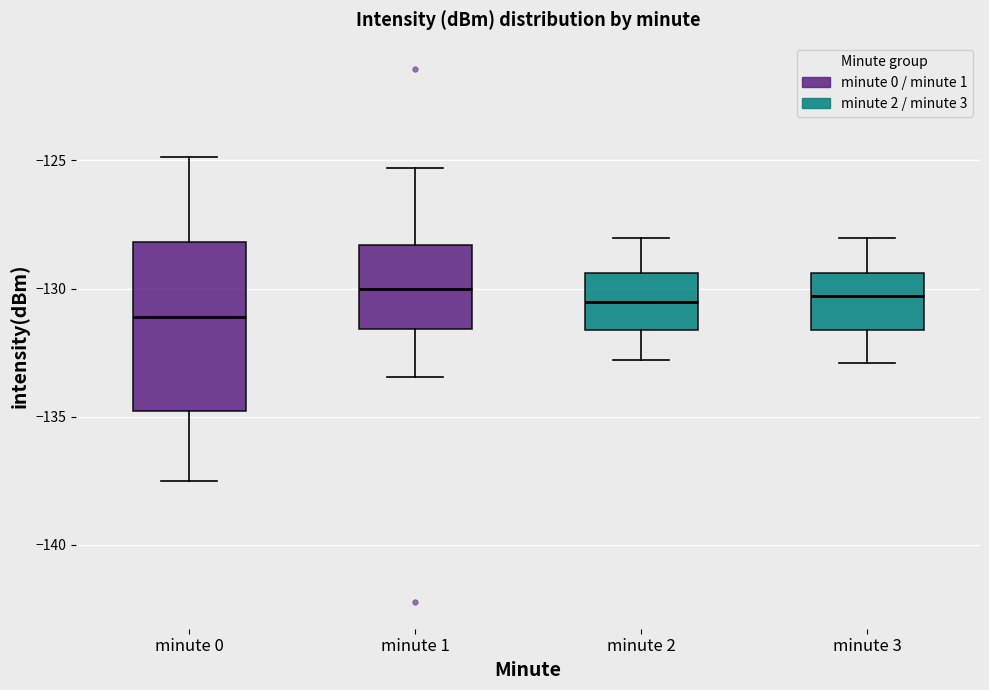

Where does the upper whisker of the box for minute 2 end on the y-axis? The values are not printed on the chart, so give them approximately, as read against the axis.

-128.0